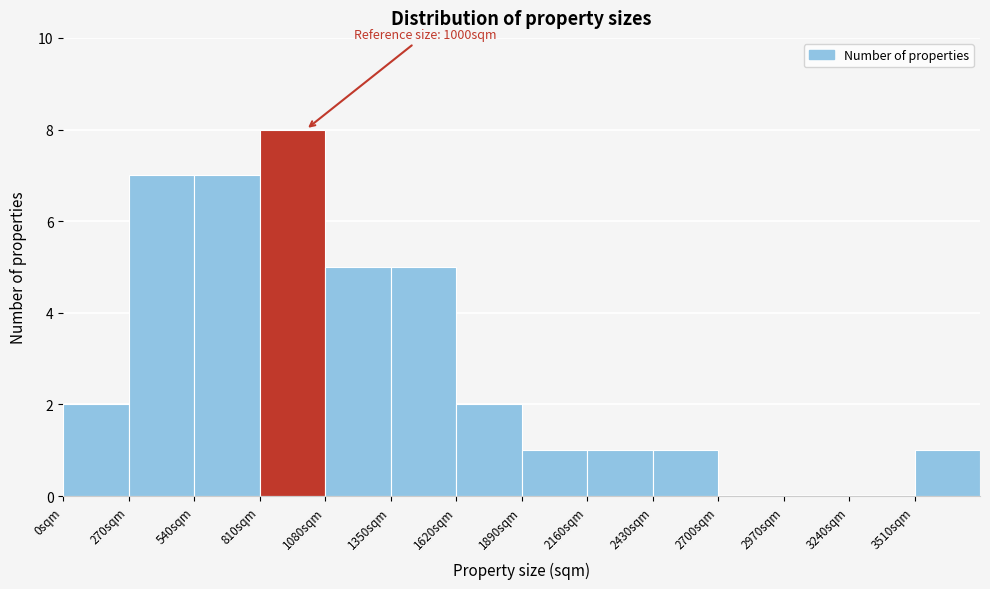

Over which range of the x-axis is the bar tallest?

810 to 1080